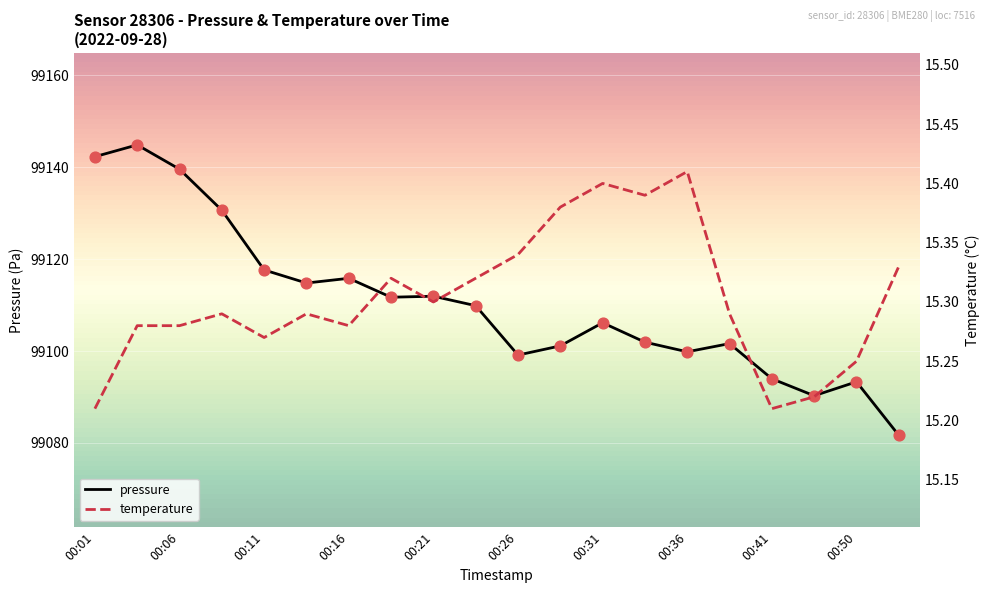

What is the total value across all series at 00:26?

99114.5